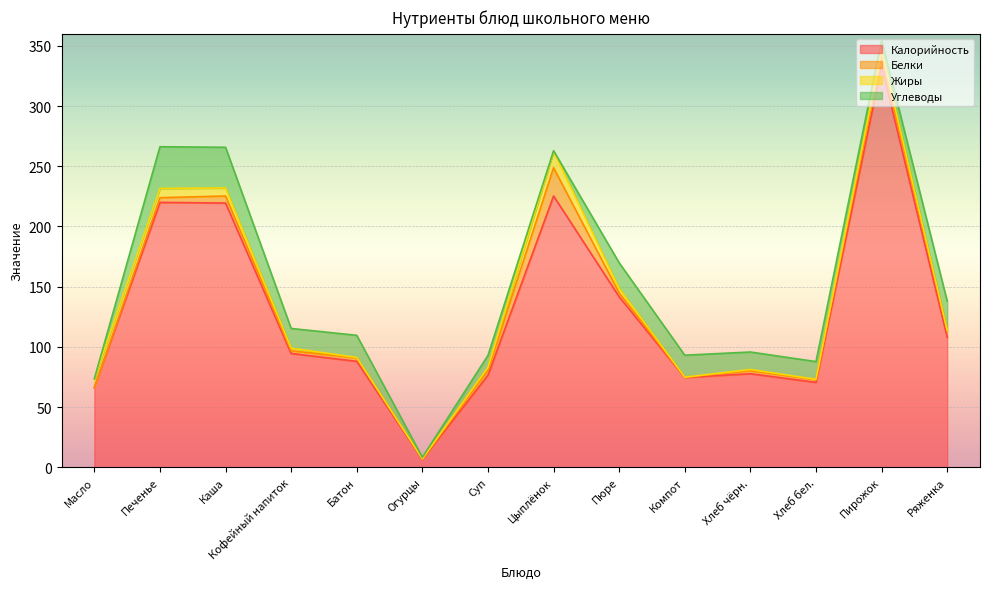

How many lines are shown in the chart?

4